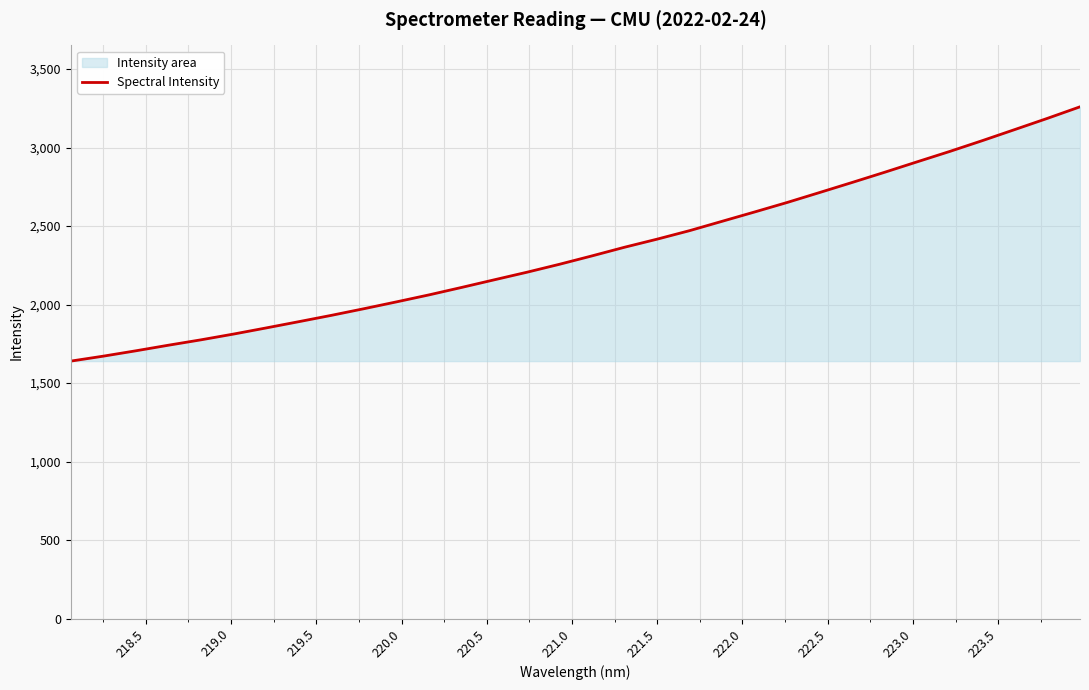

How many lines are shown in the chart?

1